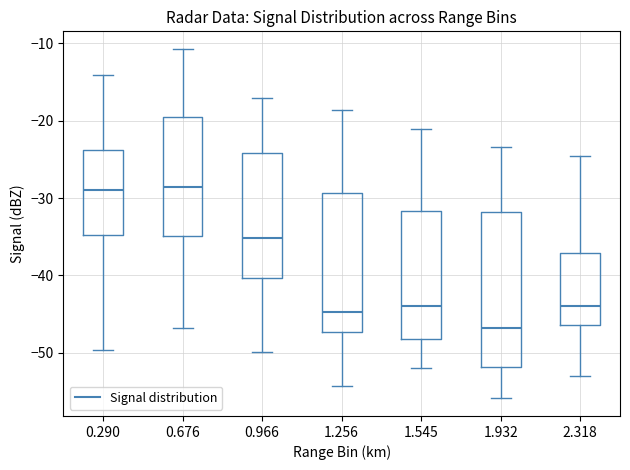

Reading left to right, transcribe this box plot: for each box, give where its median line is, the range the box spans, and where its two whiskers end, as read against the y-axis. The values are not printed on the chart, so give them approximately, as read against the axis.

0.290: median -29, box -35 to -24, whiskers -50 to -14
0.676: median -28, box -35 to -19, whiskers -47 to -11
0.966: median -35, box -40 to -24, whiskers -50 to -17
1.256: median -45, box -47 to -29, whiskers -54 to -19
1.545: median -44, box -48 to -32, whiskers -52 to -21
1.932: median -47, box -52 to -32, whiskers -56 to -23
2.318: median -44, box -46 to -37, whiskers -53 to -25